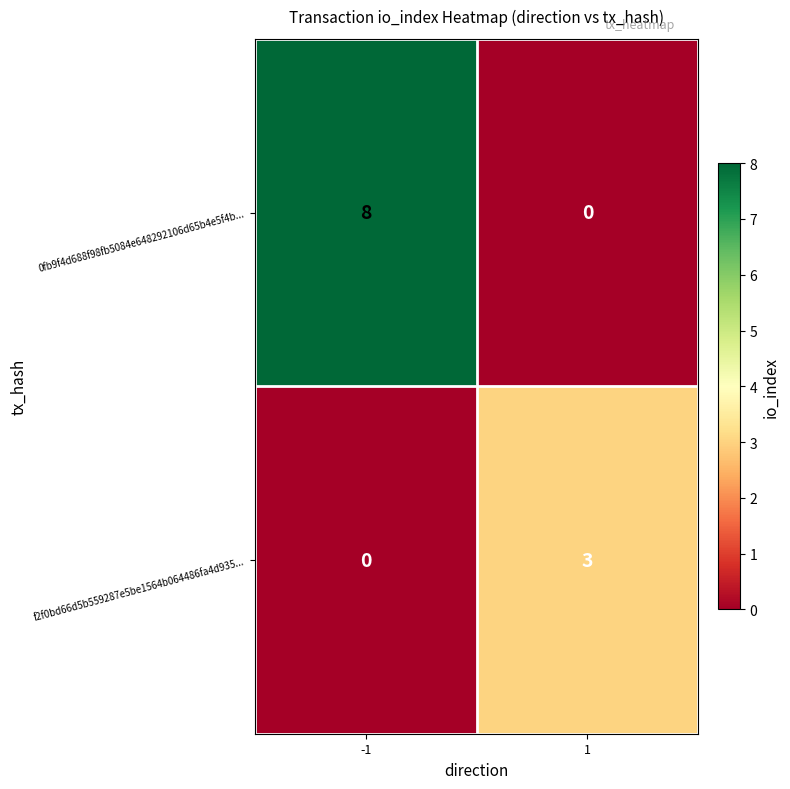

Which series has the largest range (max minus min)?

0fb9f4d688f98fb5084e648292106d65b4e5f4b...